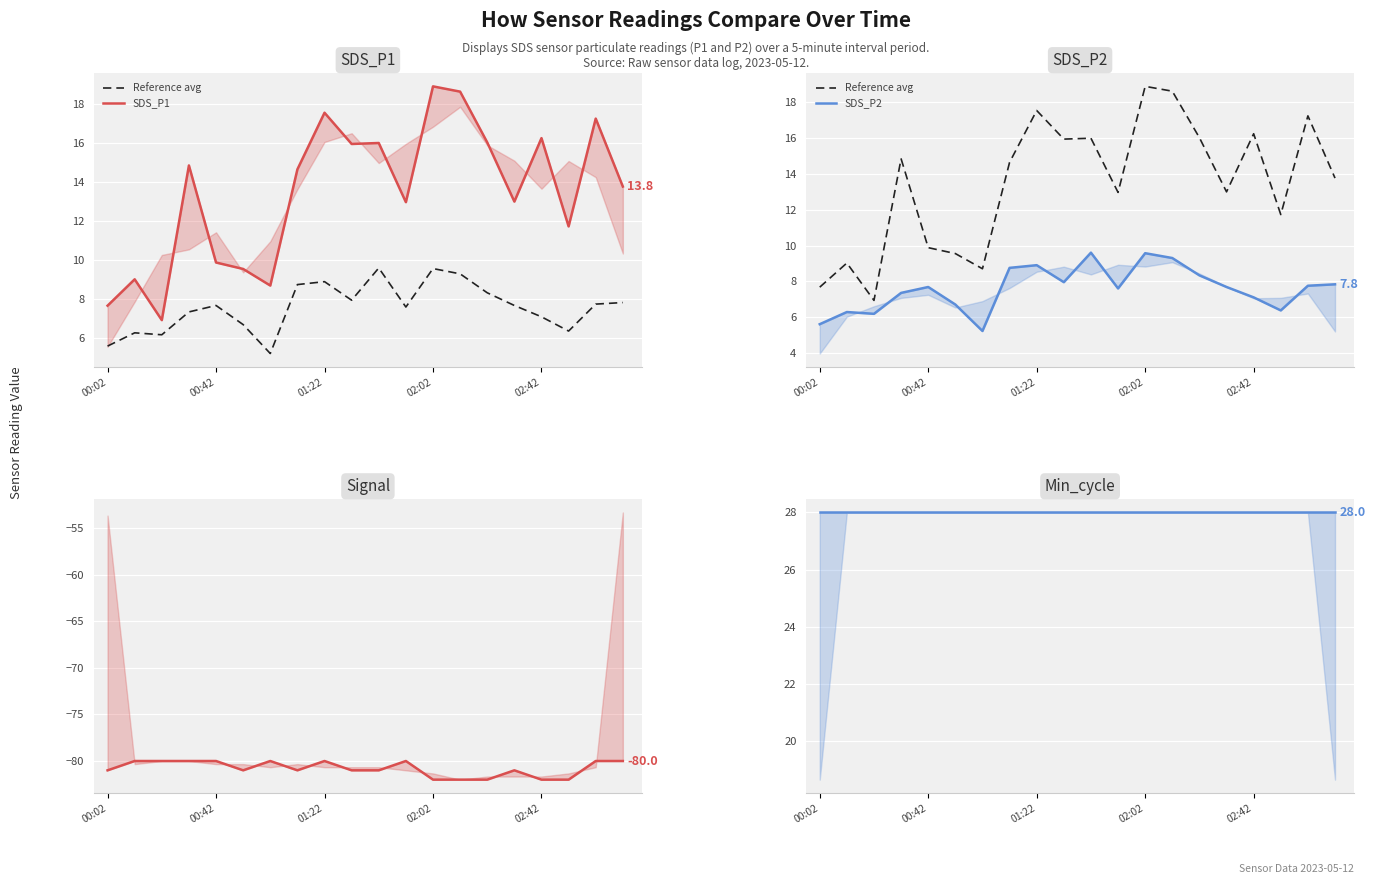

The value of SDS_P2 at 14 is 10.9. True or false?

False